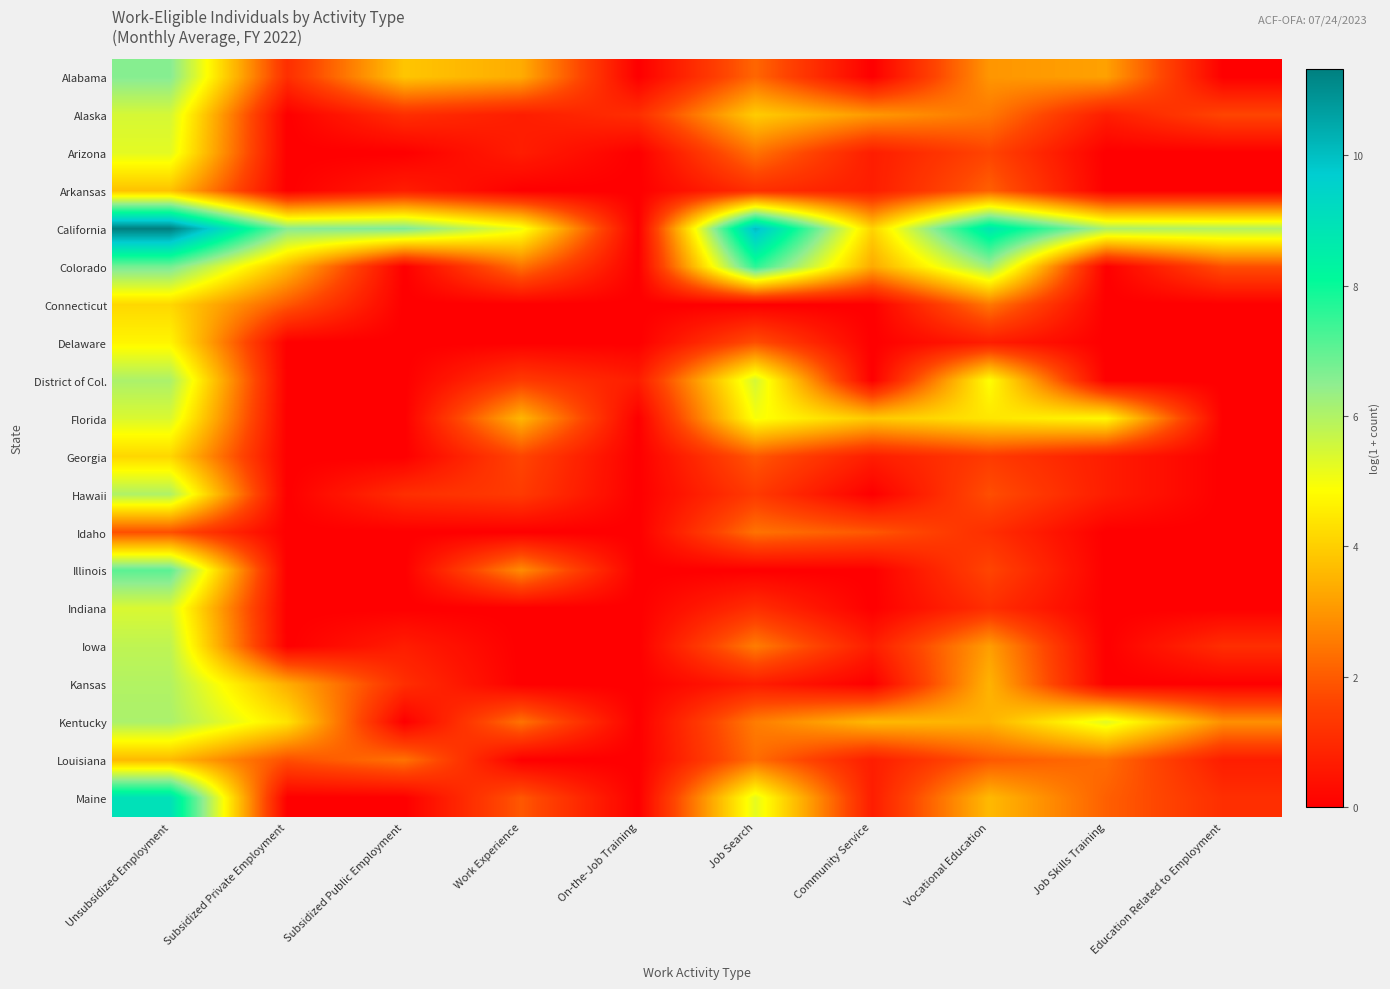

List the series in order of their peak value, lowest first.

Idaho, Louisiana, Arkansas, Georgia, Connecticut, Delaware, Arizona, Florida, Indiana, Alaska, Iowa, Kansas, Hawaii, District of Col., Kentucky, Alabama, Illinois, Colorado, Maine, California